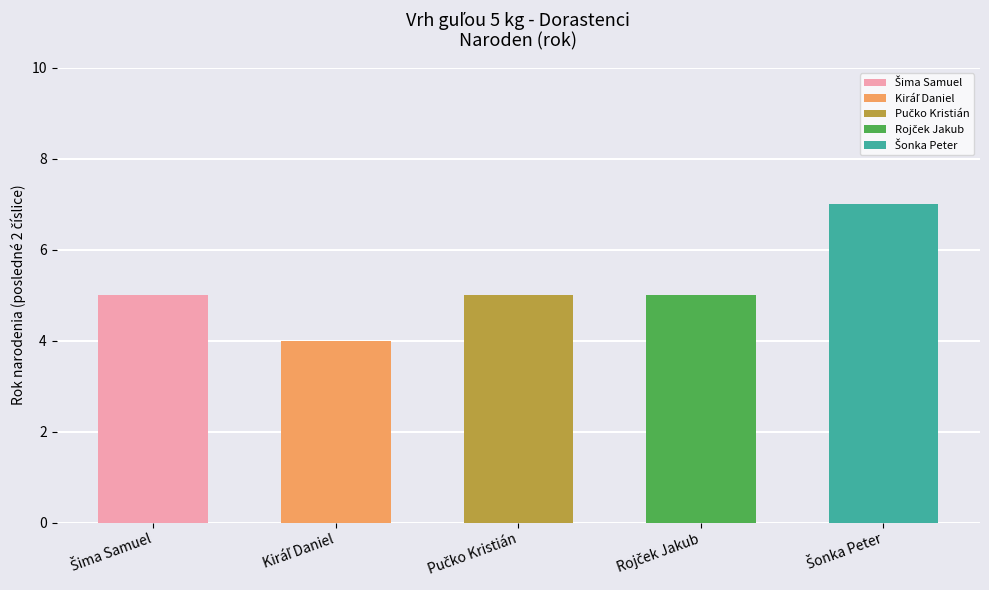

Which category has the highest value across all series?

Šonka Peter